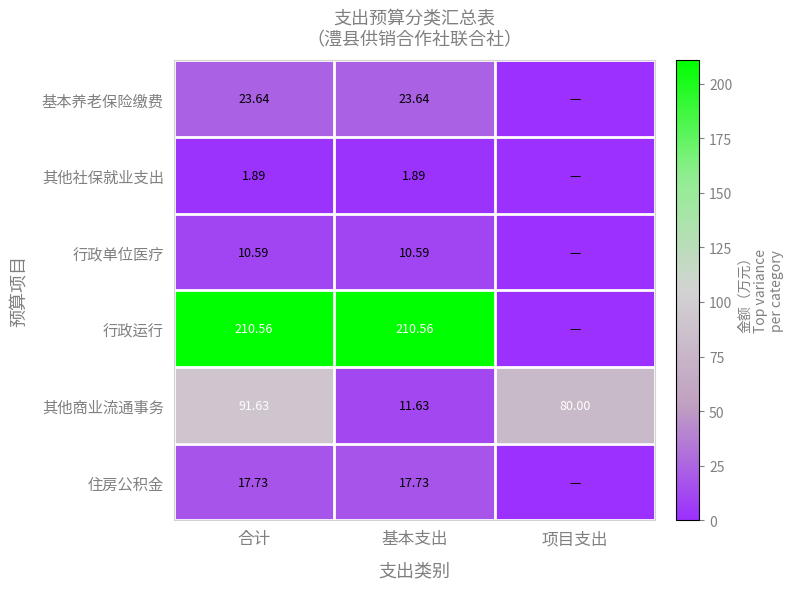

Where is 其他商业流通事务 nearest to the value 51?

项目支出